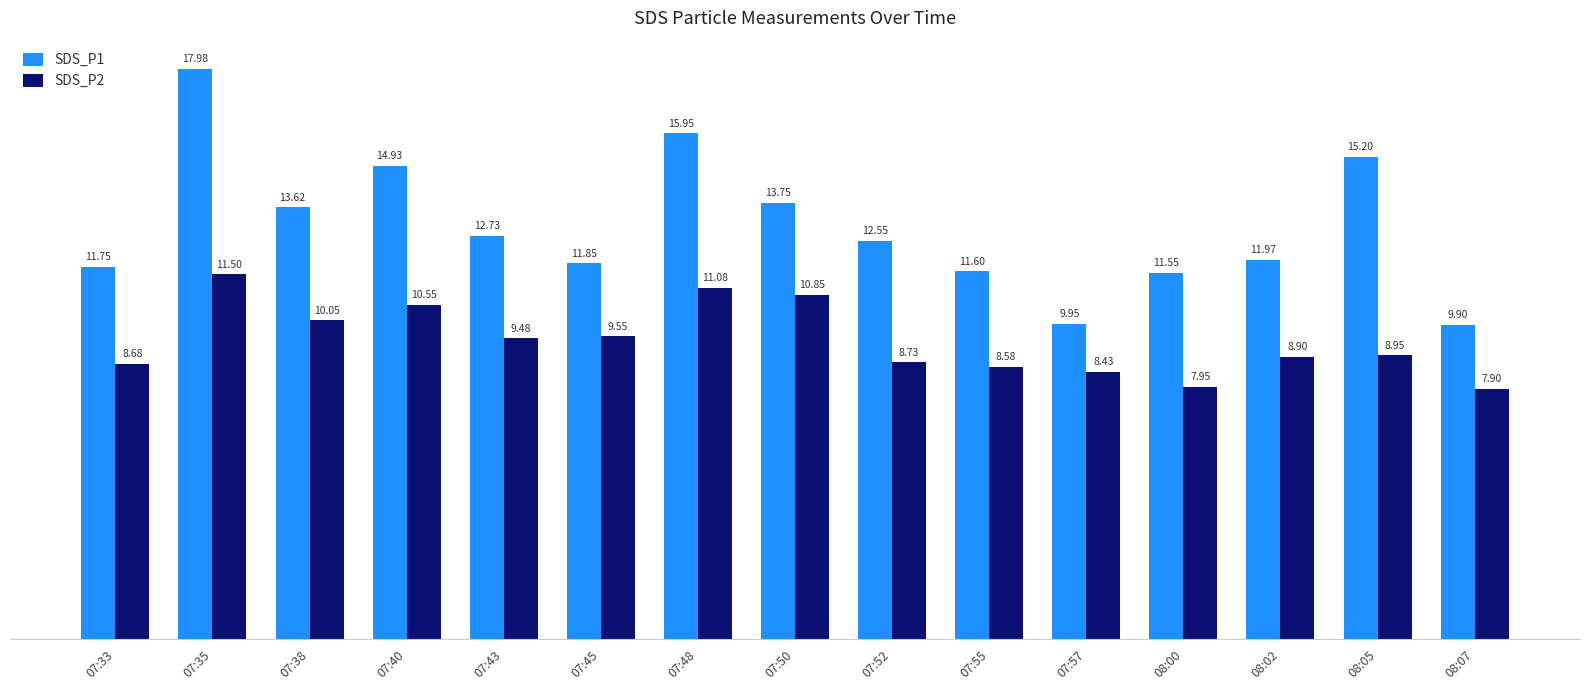

What is the sum of all SDS_P1 values?

195.3